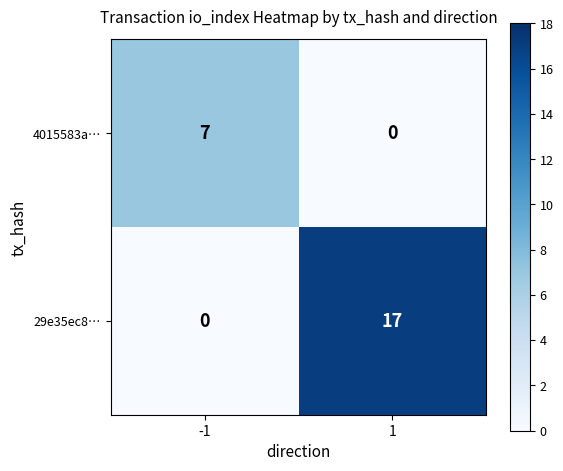

How many series are shown in this chart?

2